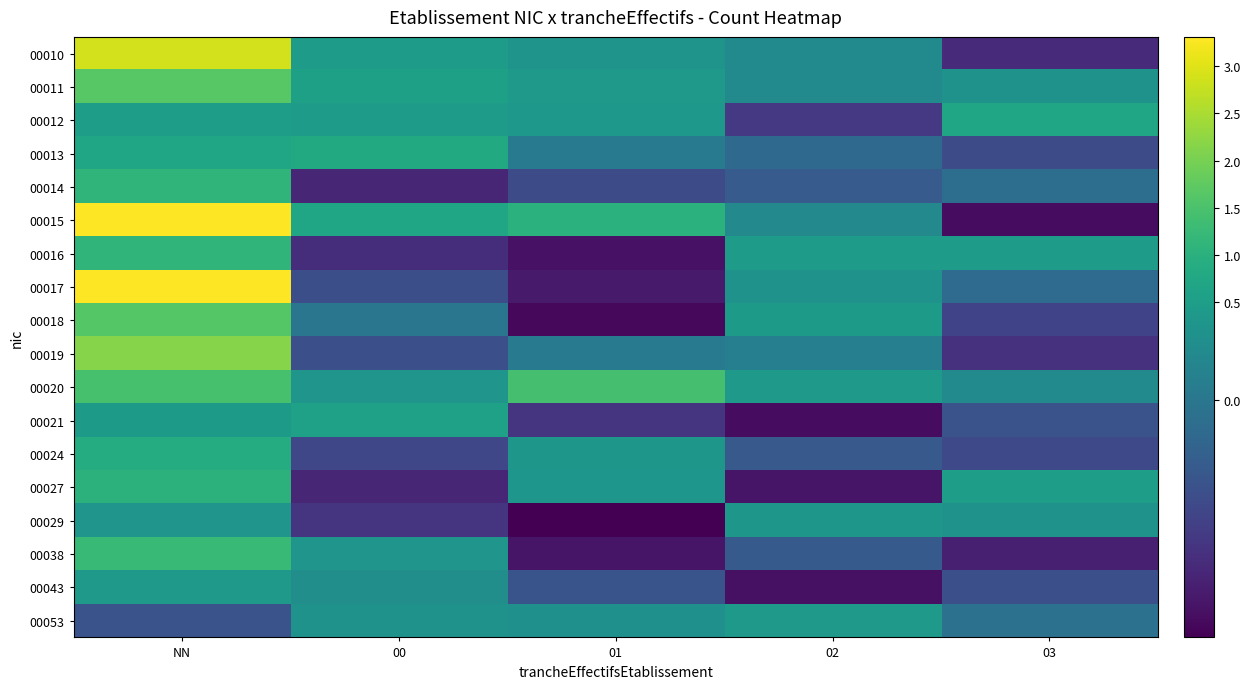

Between 02 and NN, which is larger?

NN